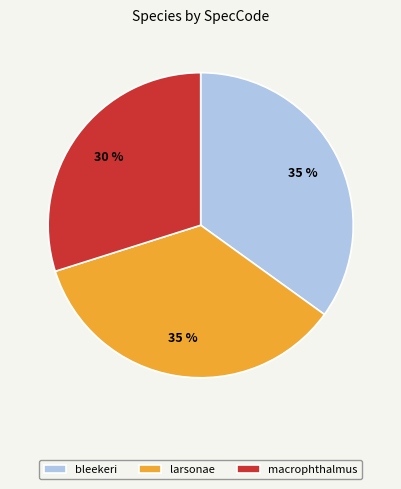

To the nearest percent, what is the average slice percentage?

33%